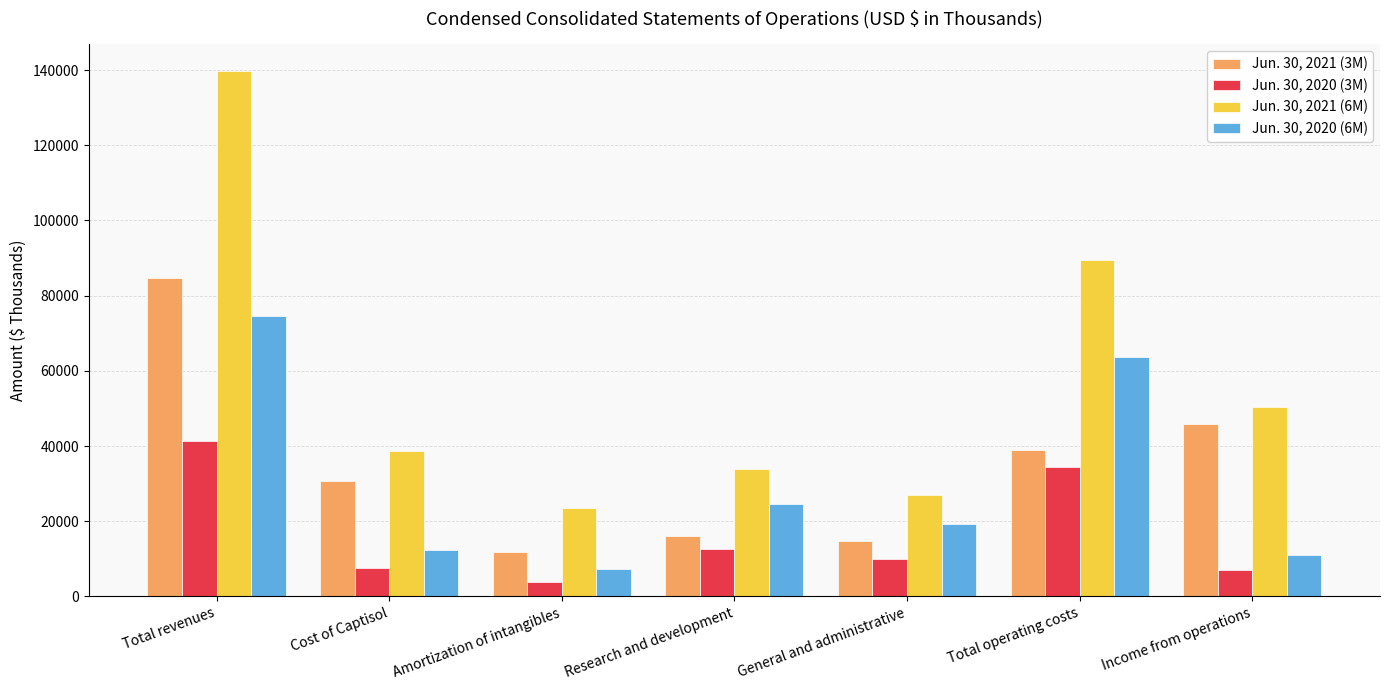

List the series in order of their peak value, highest first.

Jun. 30, 2021 (6M), Jun. 30, 2021 (3M), Jun. 30, 2020 (6M), Jun. 30, 2020 (3M)